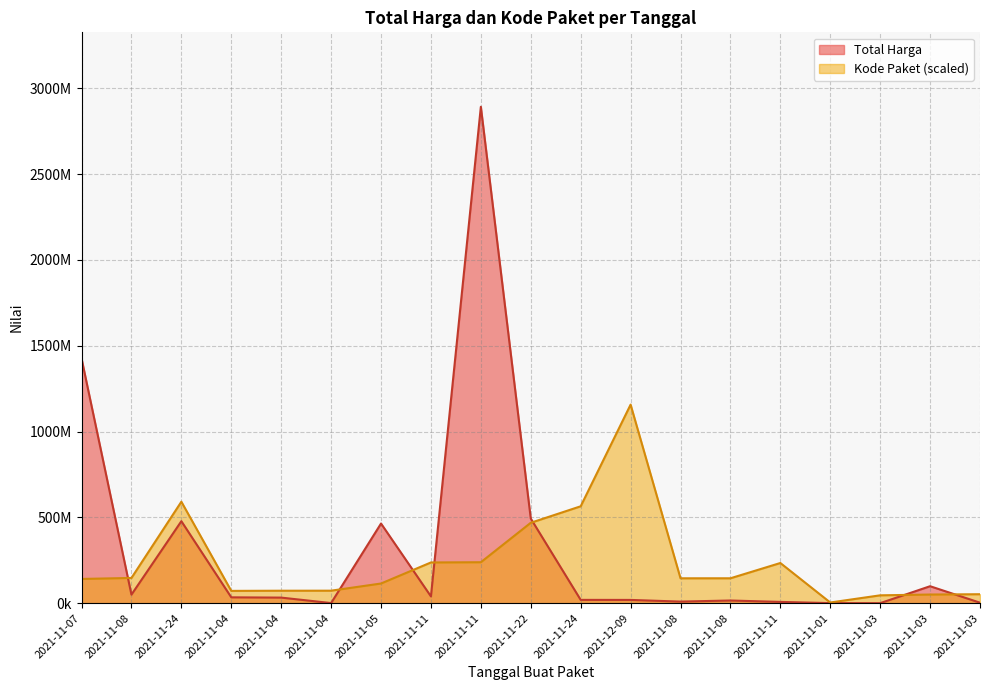

Reading right to left, transcribe all the data shown in this chart.

Total Harga: 2021-11-03=2772000.0	2021-11-03=98772570.0	2021-11-03=78000.0	2021-11-01=333600.0	2021-11-11=7401240.0	2021-11-08=15513960.0	2021-11-08=9180000.0	2021-12-09=18900000.0	2021-11-24=19175000.0	2021-11-22=493000000.0	2021-11-11=2892122000.0	2021-11-11=39440000.0	2021-11-05=464002100.0	2021-11-04=577875.0	2021-11-04=32441200.0	2021-11-04=34000000.0	2021-11-24=477600000.0	2021-11-08=49730040.0	2021-11-07=1425867900.0
Kode Paket: 2021-11-03=52138577.0	2021-11-03=50317838.2	2021-11-03=45719843.3	2021-11-01=3893192.7	2021-11-11=234019480.4	2021-11-08=145013039.3	2021-11-08=144920743.8	2021-12-09=1156848800.0	2021-11-24=564504557.8	2021-11-22=468408142.9	2021-11-11=238500008.3	2021-11-11=237207871.0	2021-11-05=114547128.0	2021-11-04=72728868.0	2021-11-04=72544276.9	2021-11-04=71570978.7	2021-11-24=591136009.9	2021-11-08=146909292.7	2021-11-07=141153408.6